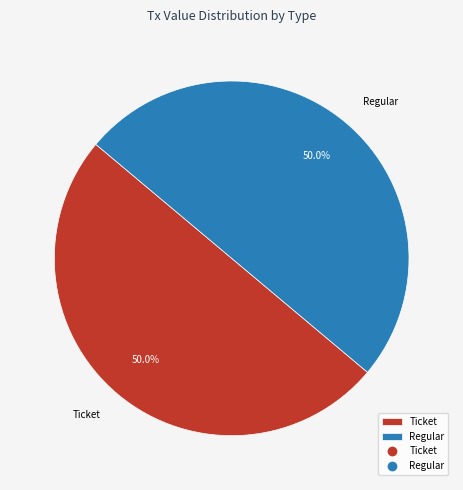

To the nearest percent, what is the average slice percentage?

50%